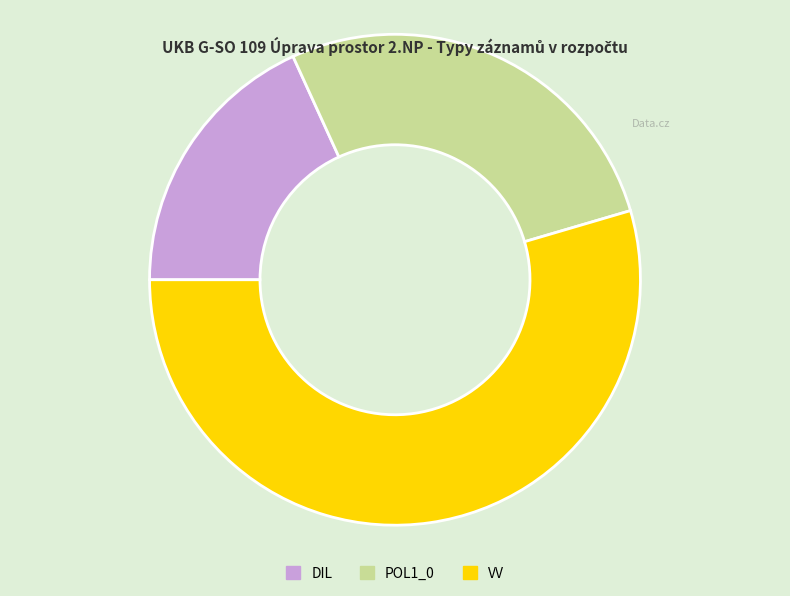

Which category accounts for the majority?

VV